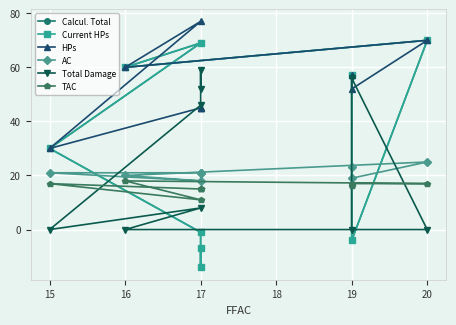

How many data points in Current HPs are above 30?

4